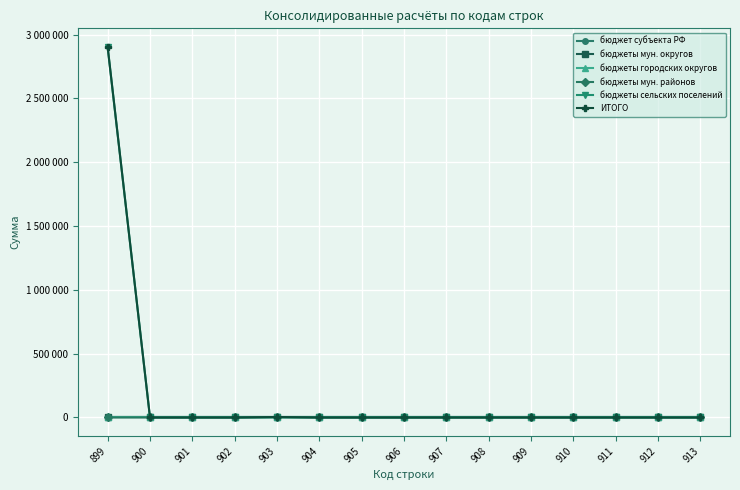

List the series in order of their peak value, highest first.

ИТОГО, бюджеты сельских поселений, бюджеты мун. районов, бюджет субъекта РФ, бюджеты мун. округов, бюджеты городских округов